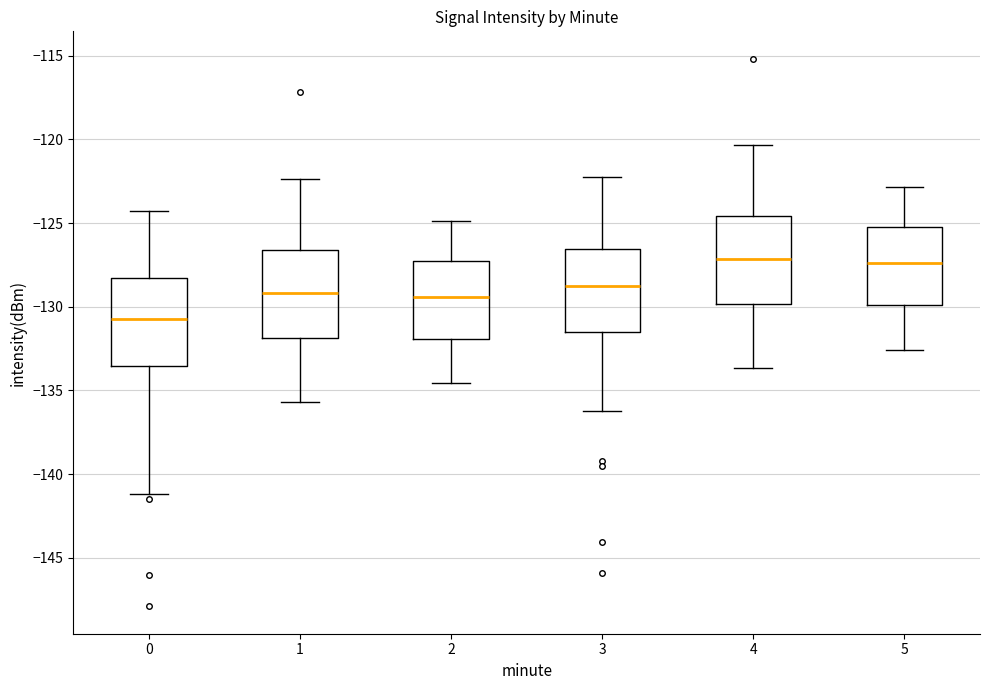

Reading left to right, read every box against the y-axis: the position of its median line, the range the box covers, and the ends of its whiskers. The values are not printed on the chart, so give them approximately, as read against the axis.

0: median -130.5, box -133.5 to -128.5, whiskers -141.0 to -124.0
1: median -129.0, box -132.0 to -126.5, whiskers -135.5 to -122.5
2: median -129.5, box -132.0 to -127.0, whiskers -134.5 to -125.0
3: median -128.5, box -131.5 to -126.5, whiskers -136.0 to -122.0
4: median -127.0, box -130.0 to -124.5, whiskers -133.5 to -120.5
5: median -127.5, box -130.0 to -125.0, whiskers -132.5 to -123.0